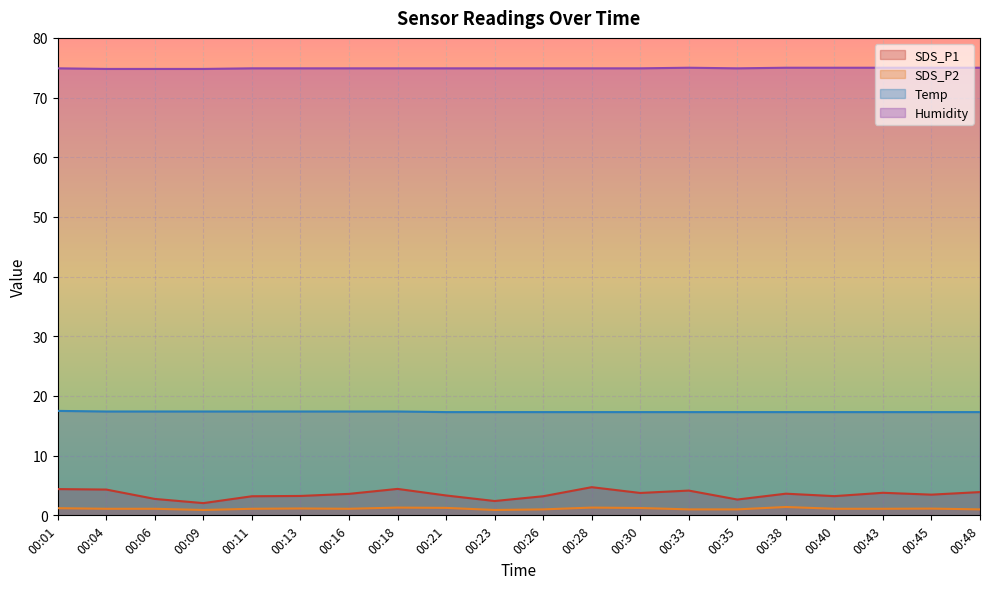

How many lines are shown in the chart?

4